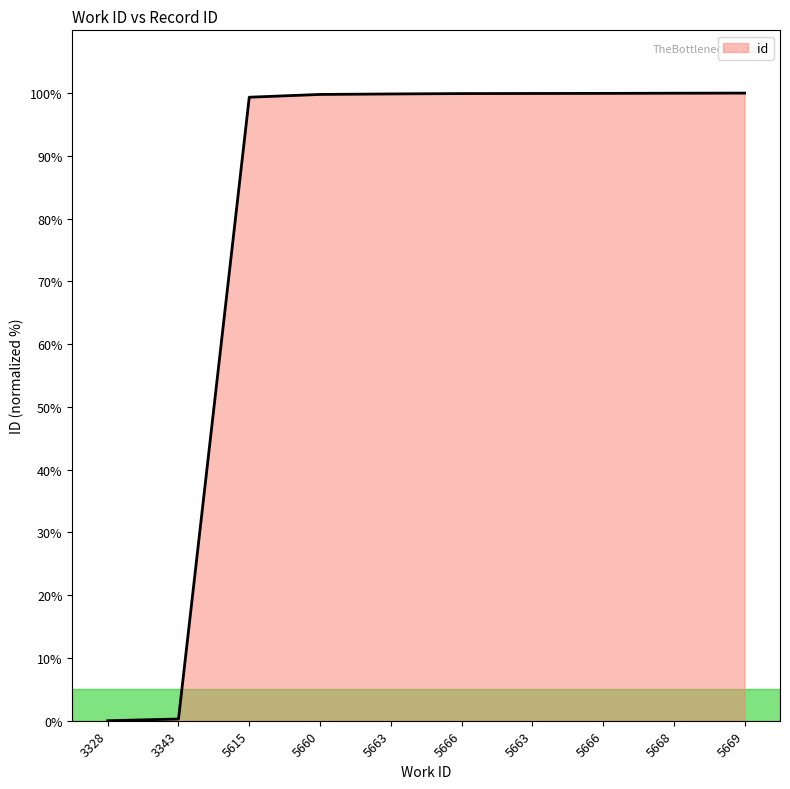

What is the difference between the values at 5669 and 5615?

0.7